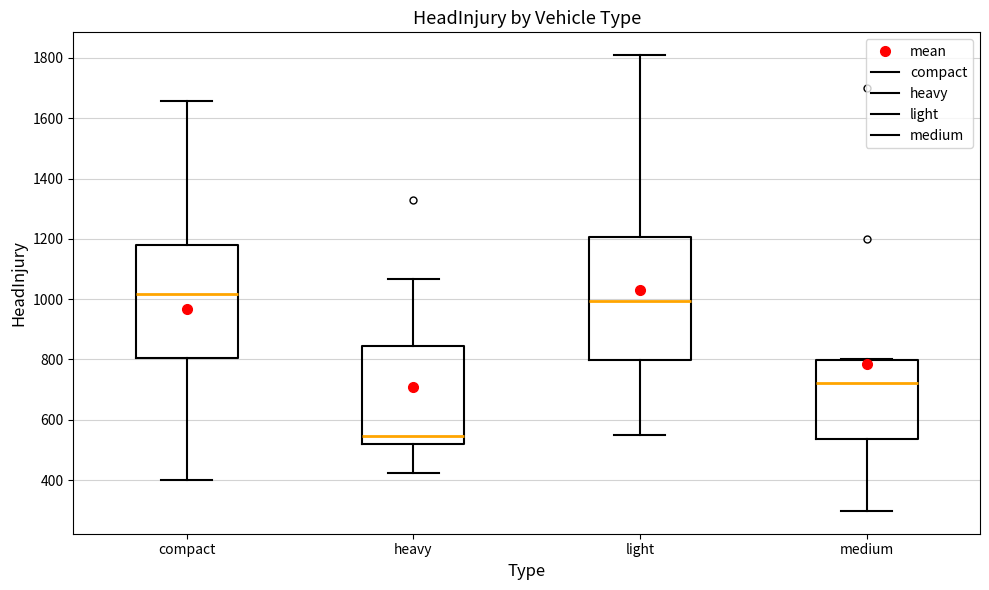

Where is the upper edge of the box for compact on the y-axis? The values are not printed on the chart, so give them approximately, as read against the axis.

1180